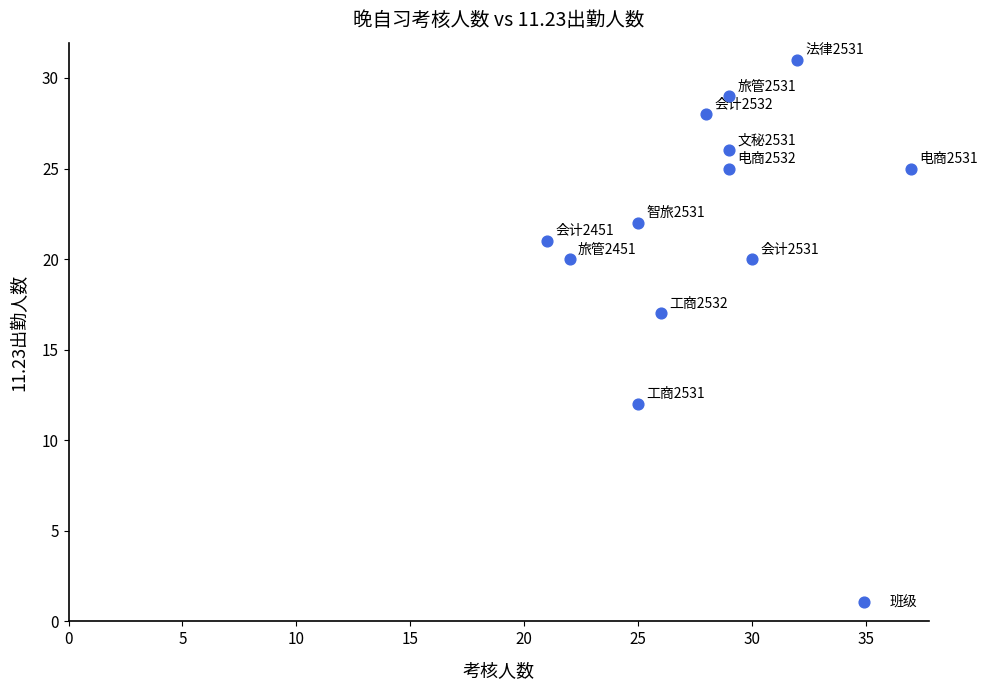

What is the range of X values (max minus min)?

16